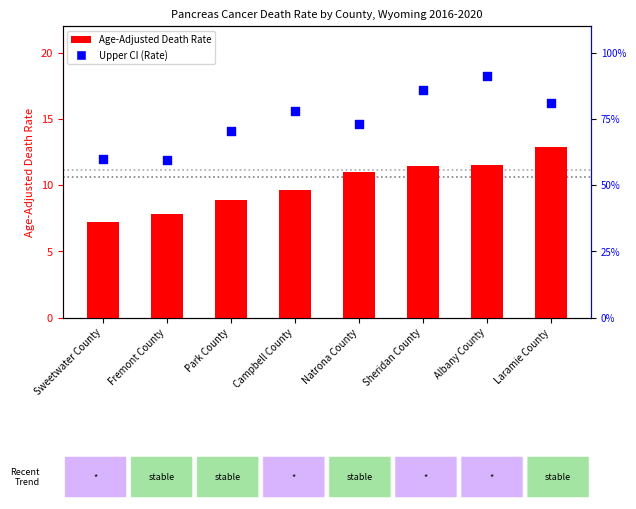

Which series reaches the minimum Y coordinate?

Age-Adjusted Death Rate